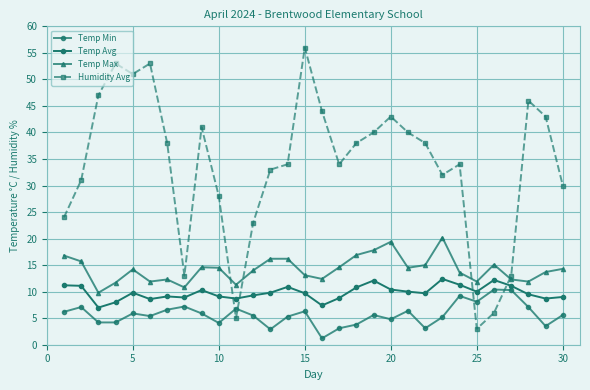

How many lines are shown in the chart?

4